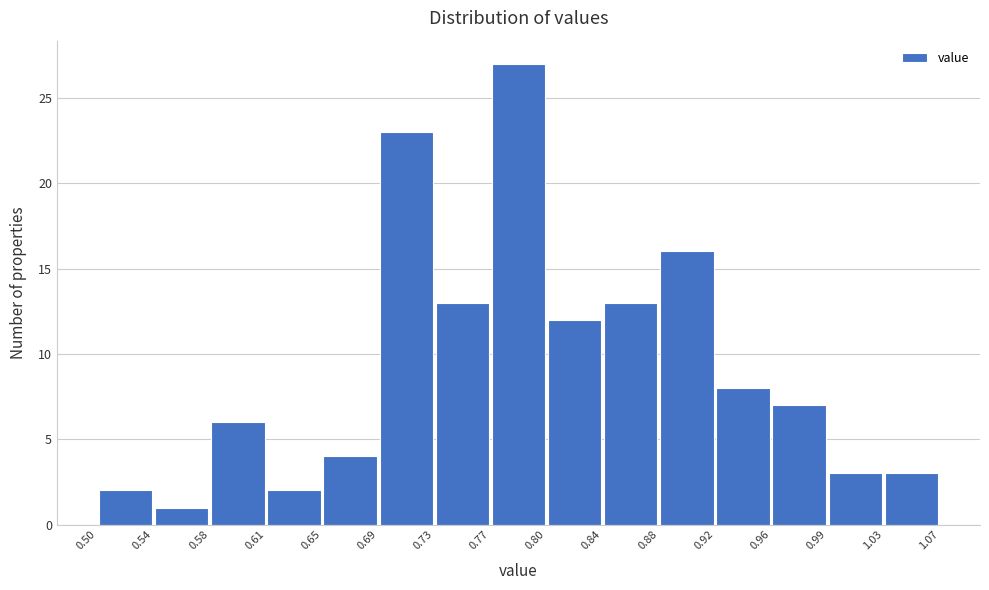

Reading left to right, list every bar in this chart as the range it spans on the x-axis followed by its height. The values are not printed on the chart, so give them approximately, as read against the axis.

0.50 to 0.54: 2
0.54 to 0.58: 1
0.58 to 0.61: 6
0.61 to 0.65: 2
0.65 to 0.69: 4
0.69 to 0.73: 23
0.73 to 0.77: 13
0.77 to 0.80: 27
0.80 to 0.84: 12
0.84 to 0.88: 13
0.88 to 0.92: 16
0.92 to 0.96: 8
0.96 to 0.99: 7
0.99 to 1.03: 3
1.03 to 1.07: 3